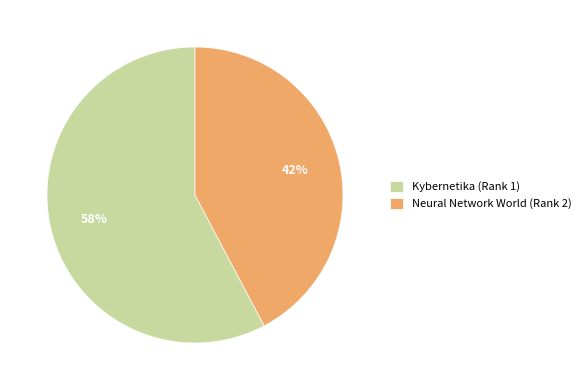

What is the ratio of the value at Kybernetika (Rank 1) to the value at Neural Network World (Rank 2)?

1.4